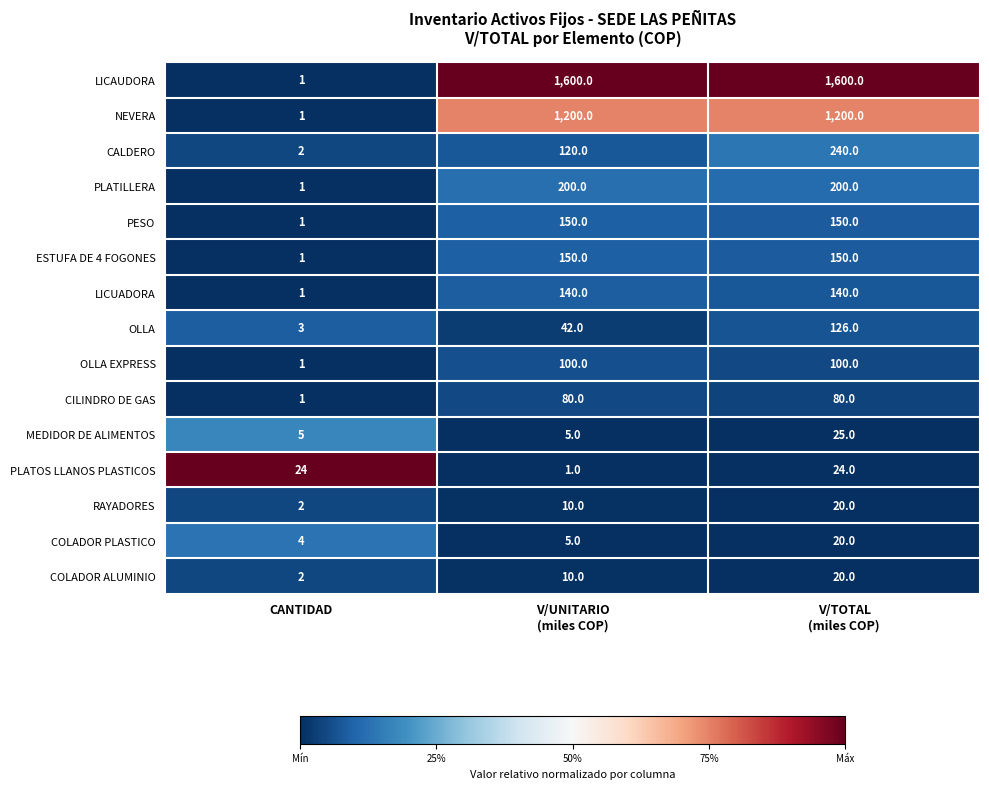

At which label is OLLA EXPRESS closest to 50?

CANTIDAD